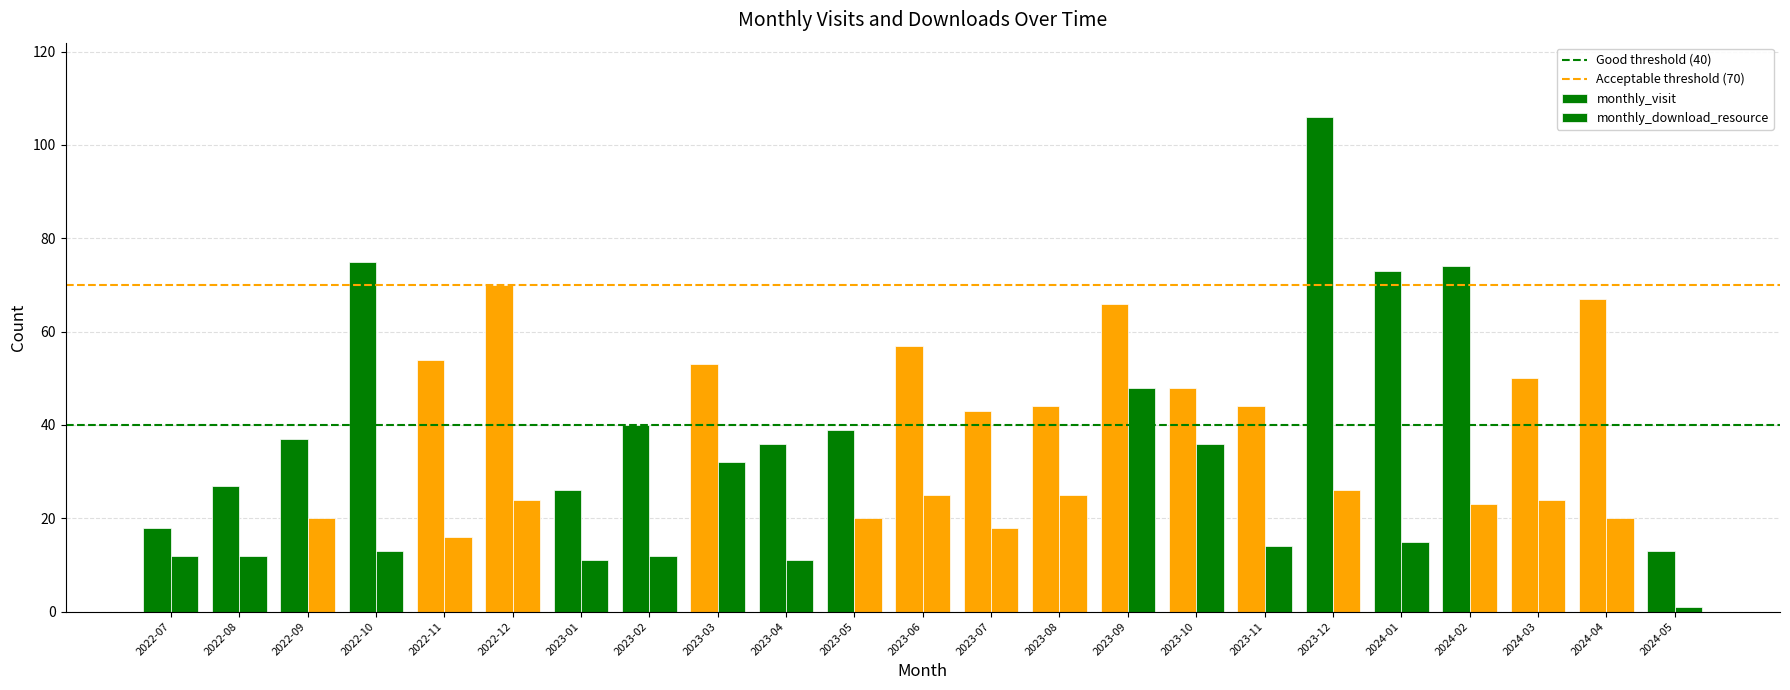

Read the monthly_download_resource value at 2023-12.

26